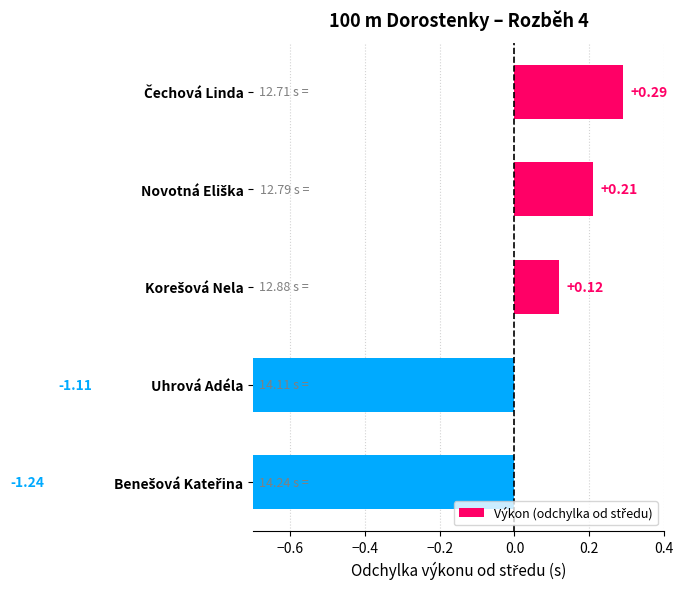

The value at Uhrová Adéla is -1.1. True or false?

True